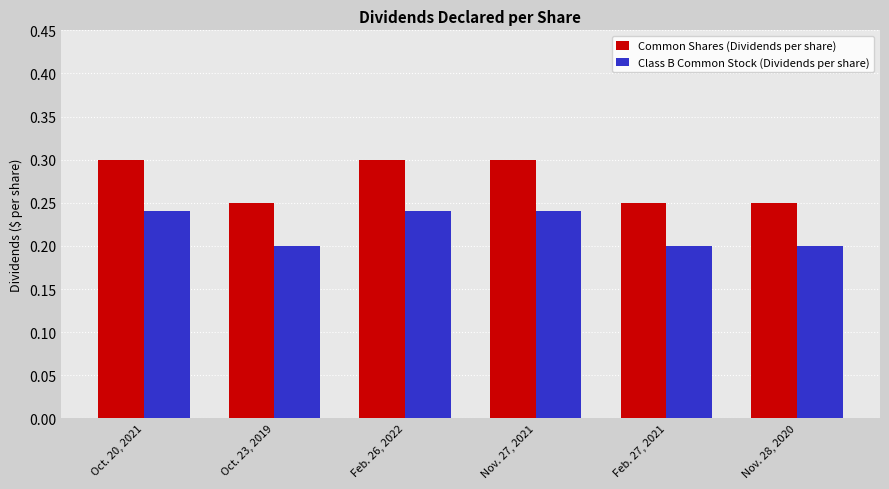

List the series in order of their overall mean, highest first.

Common Shares (Dividends per share), Class B Common Stock (Dividends per share)